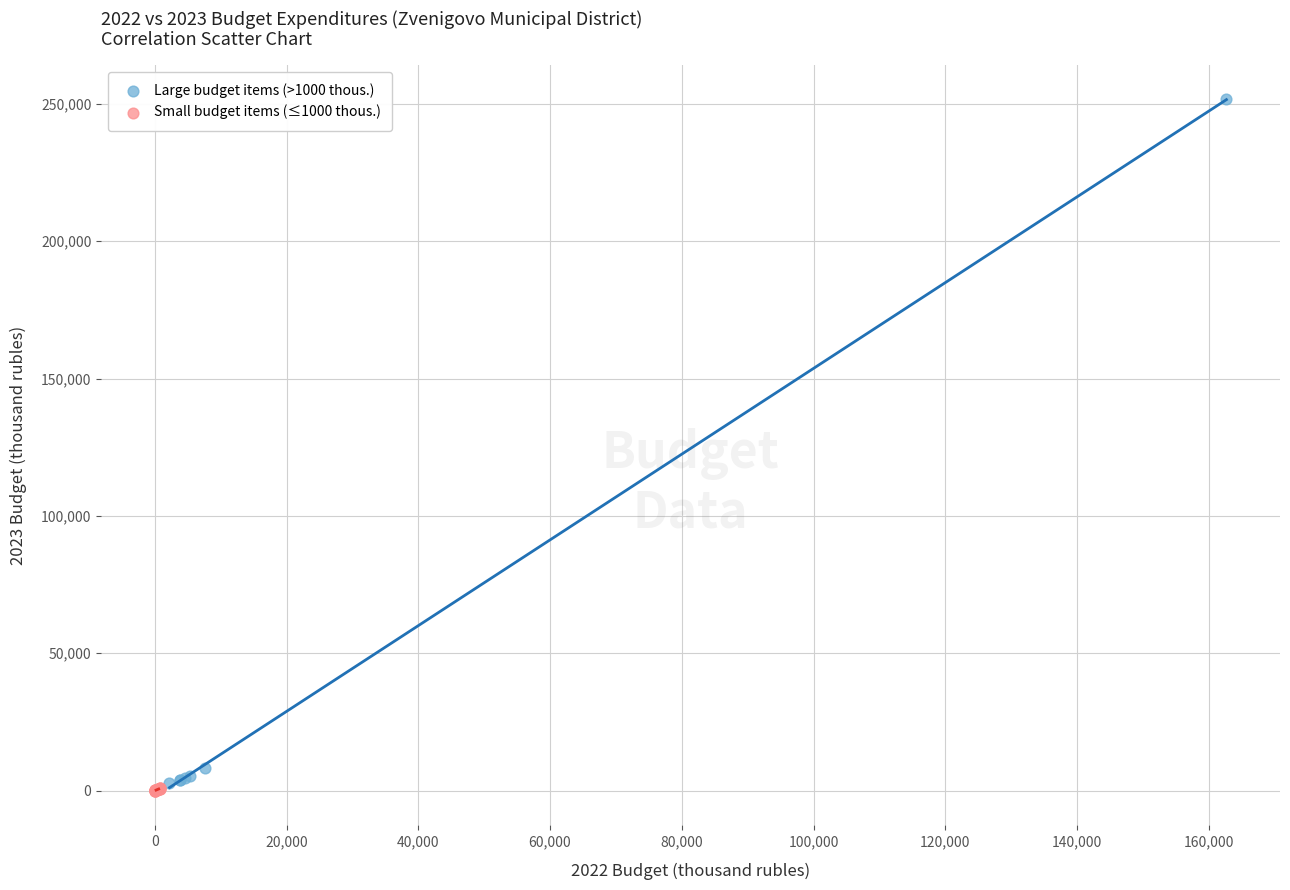

Which series has the widest spread of Y values?

Large budget items (>1000 thous.)